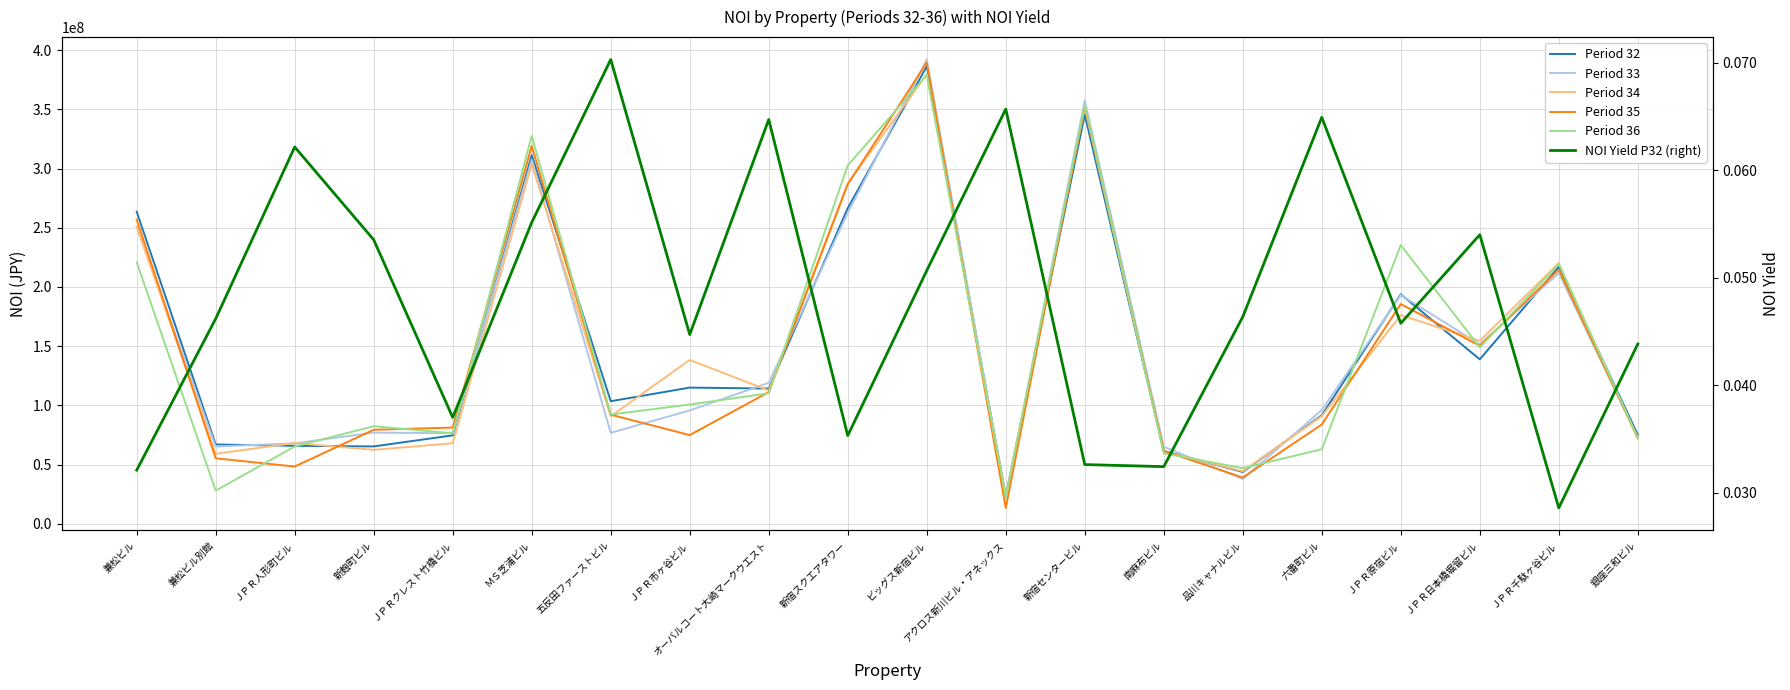

What is the label of the 4th point from the left?

新麹町ビル